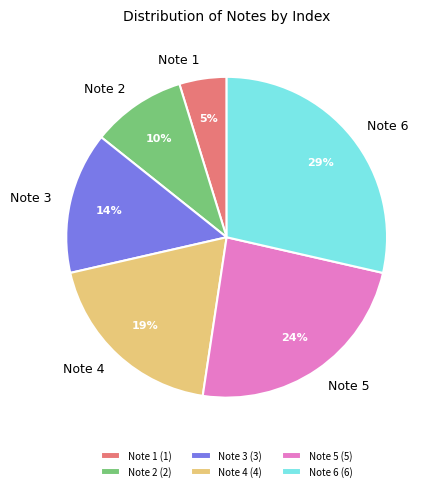

How many slices are in this pie chart?

6